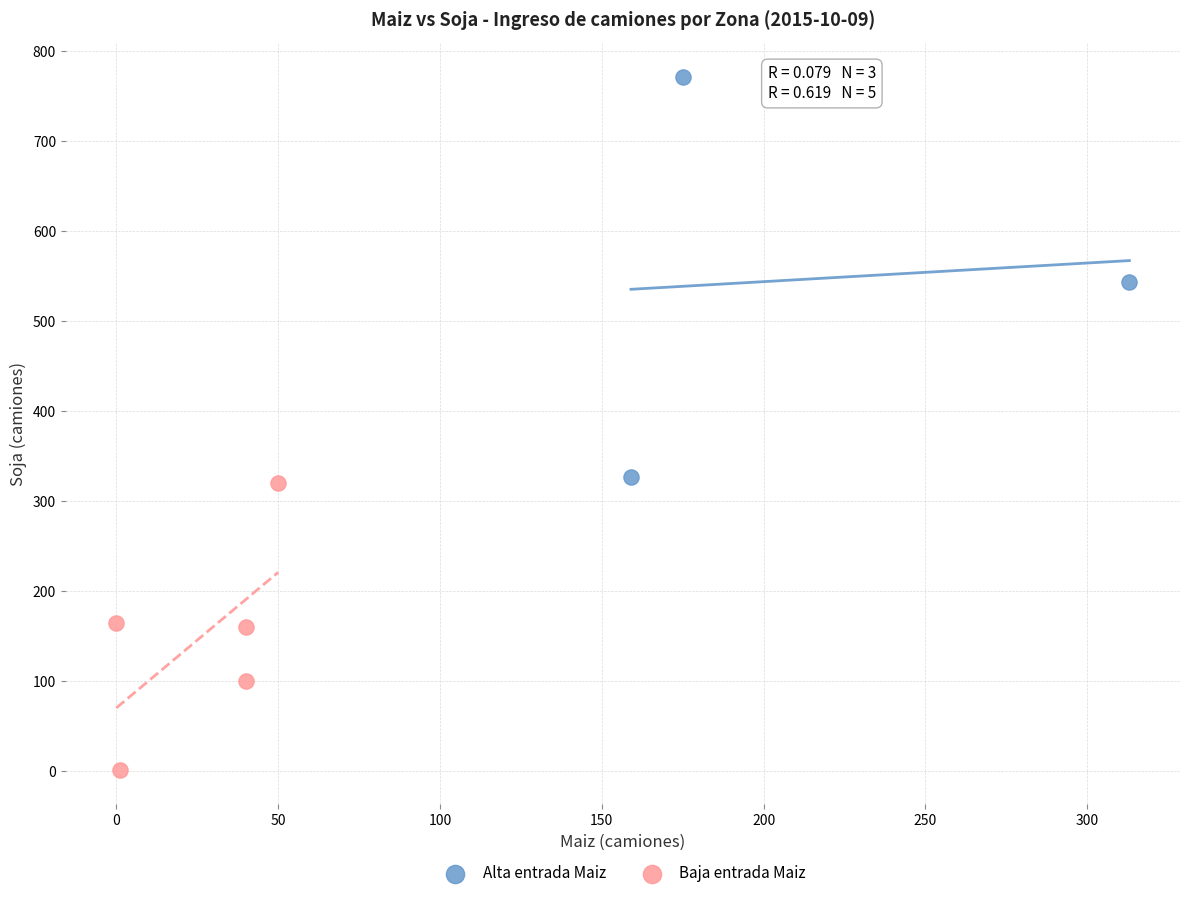

Which series reaches the minimum Y coordinate?

Baja entrada Maiz